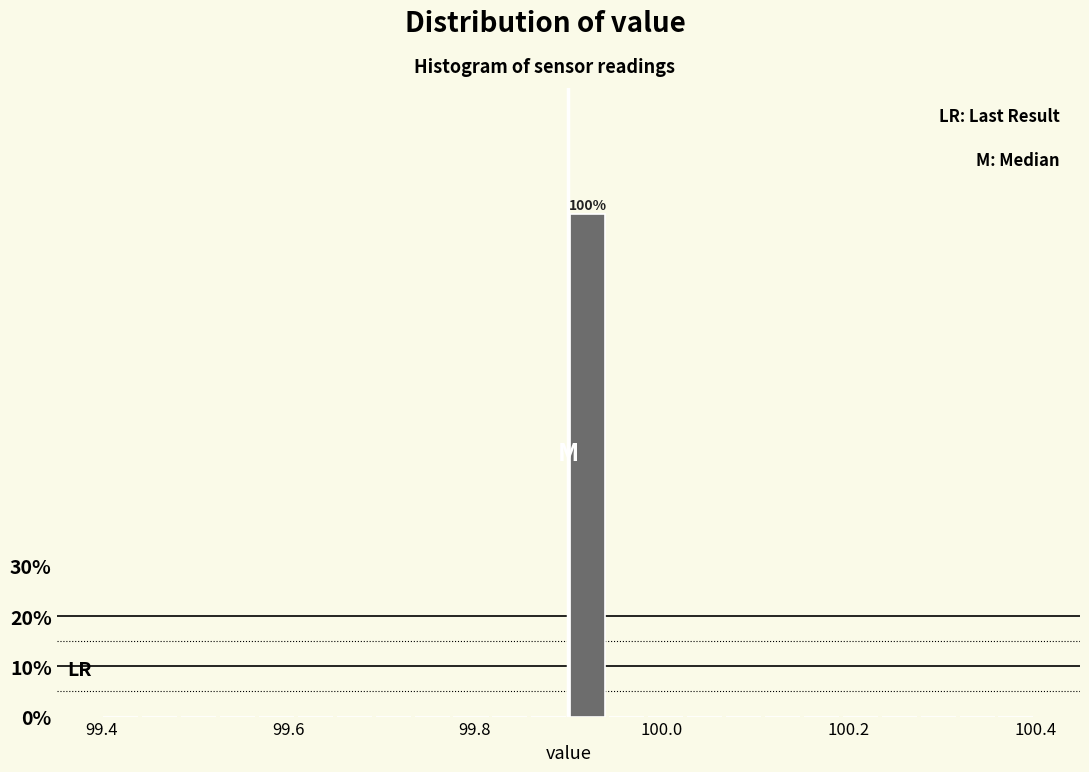

Read against the x-axis, roughly where is the centre of the tallest bar?

99.92